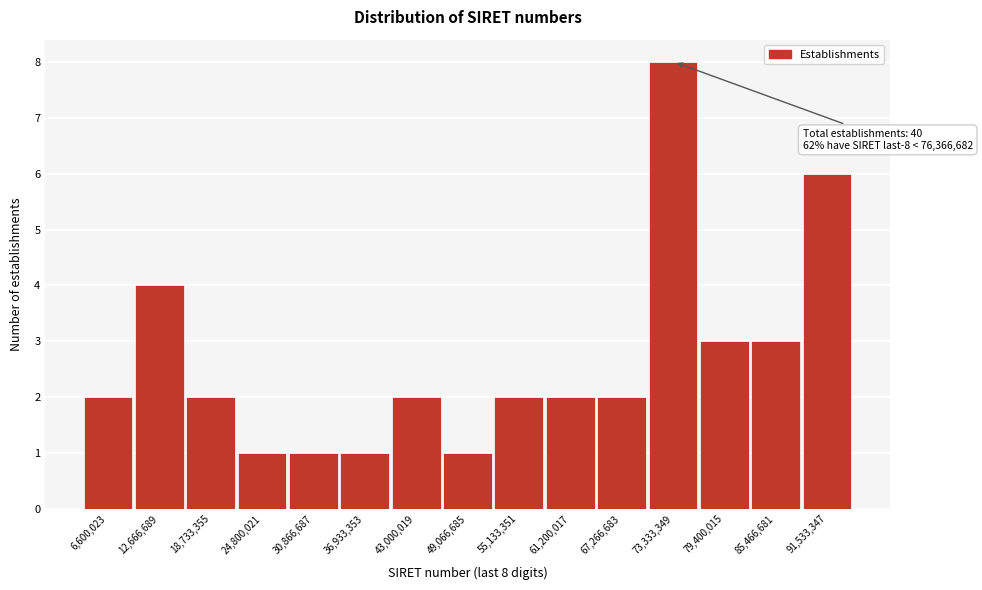

Reading right to left, extract all data points from this chart.

91,533,347=6	85,466,681=3	79,400,015=3	73,333,349=8	67,266,683=2	61,200,017=2	55,133,351=2	49,066,685=1	43,000,019=2	36,933,353=1	30,866,687=1	24,800,021=1	18,733,355=2	12,666,689=4	6,600,023=2